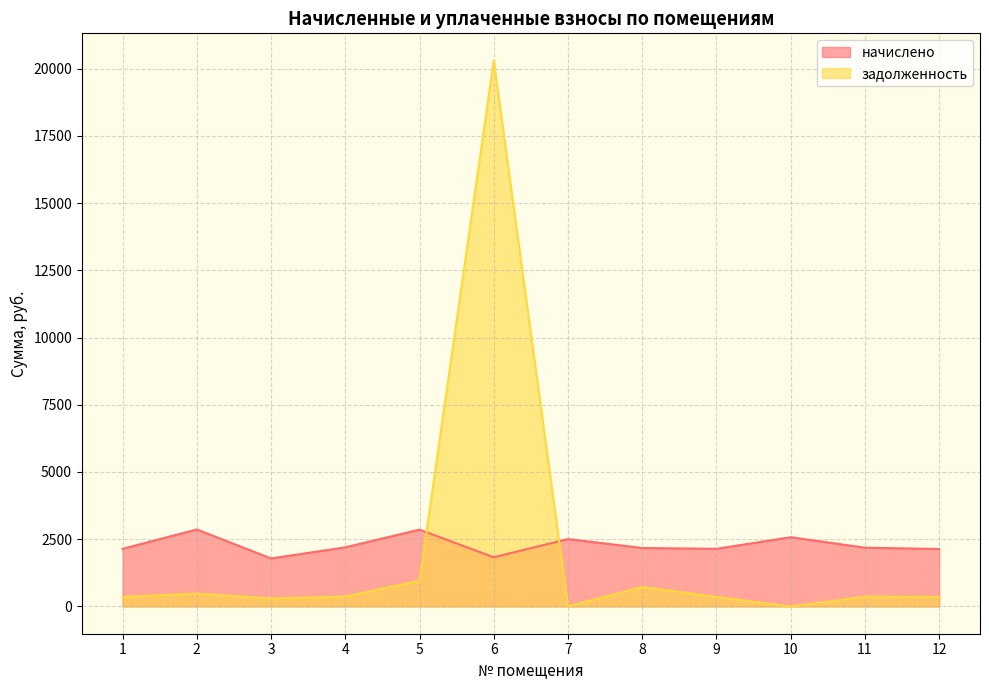

What is the difference between the начислено values at 7 and 3?

720.2